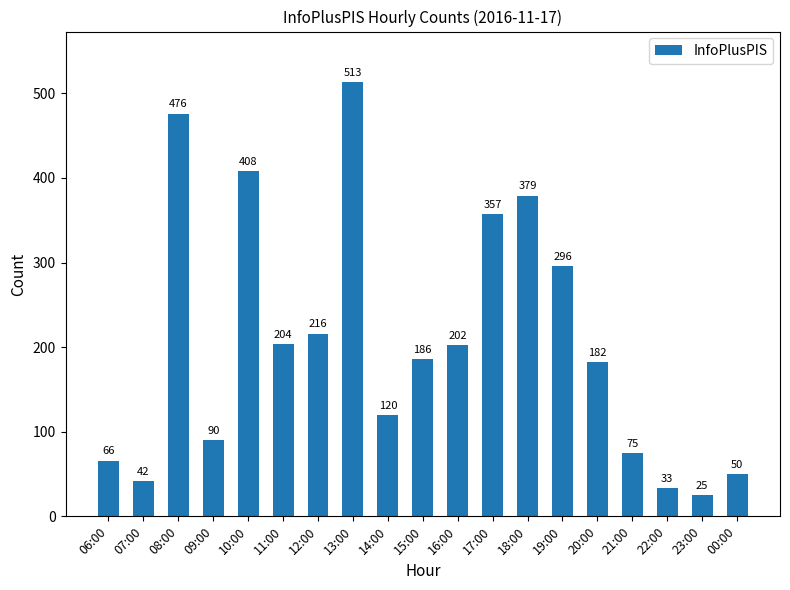

What is the label of the 5th bar from the left?

10:00